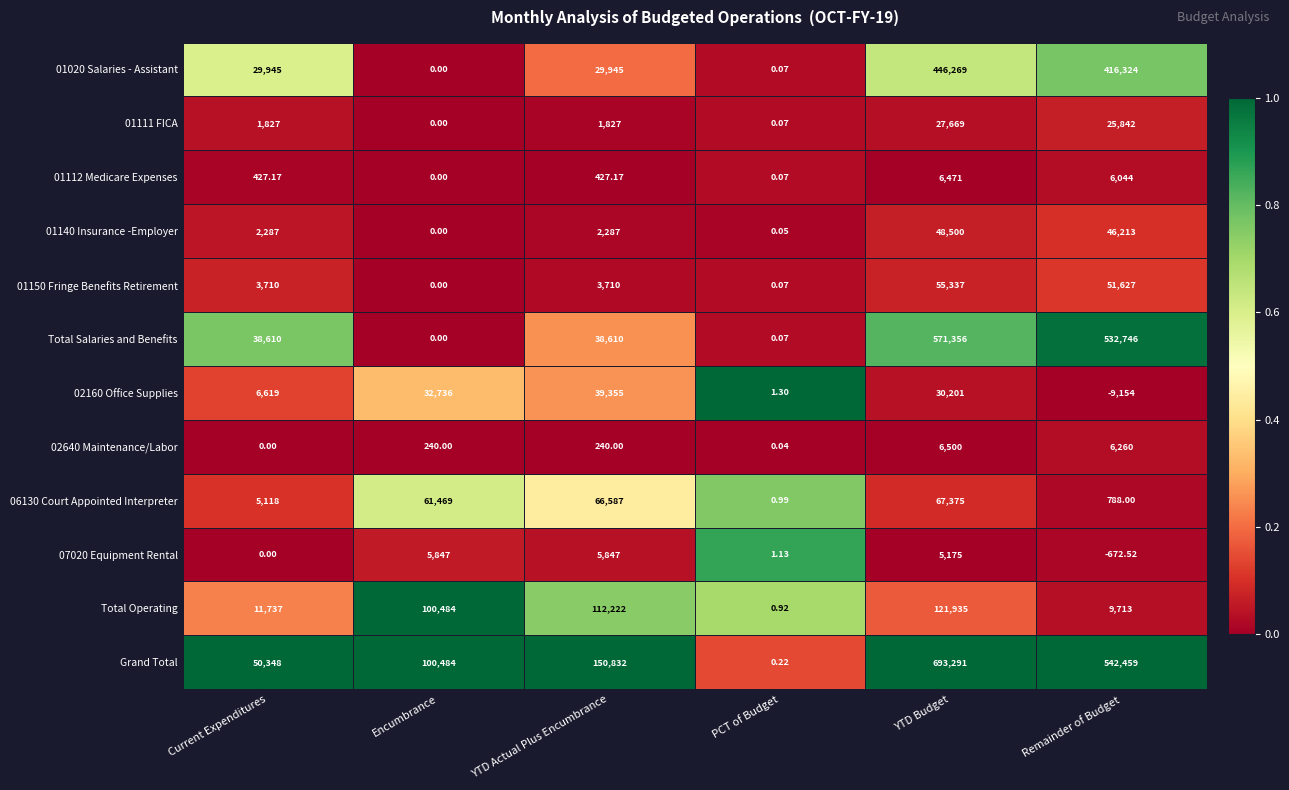

Which category has the highest value across all series?

YTD Budget